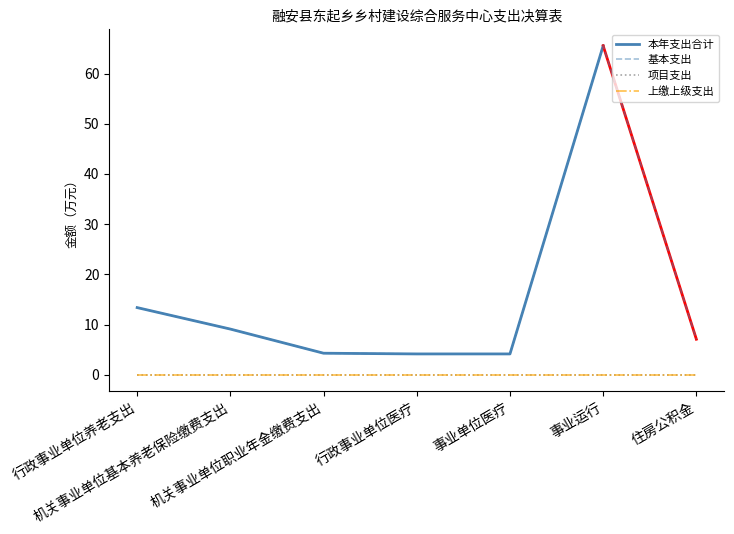

Is it true that 项目支出 equals 0.0 at 住房公积金?

True